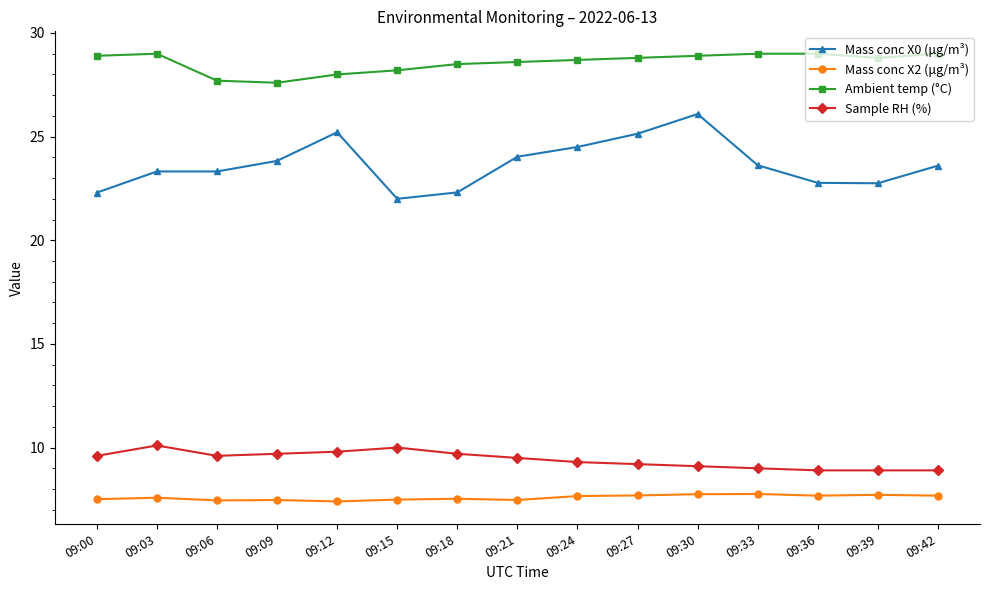

In Sample RH (%), how many points are higher than both neighbors (excluding endpoints)?

2